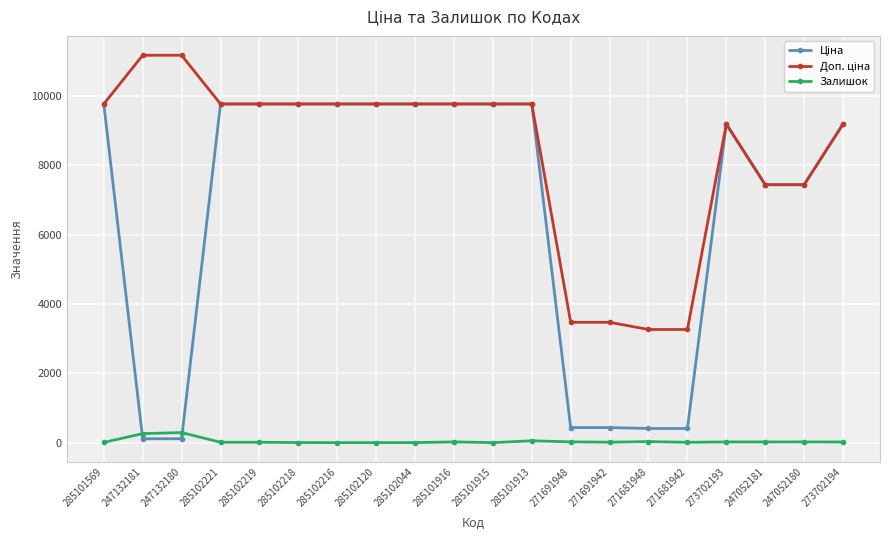

What is the maximum value shown in the chart?

11182.0